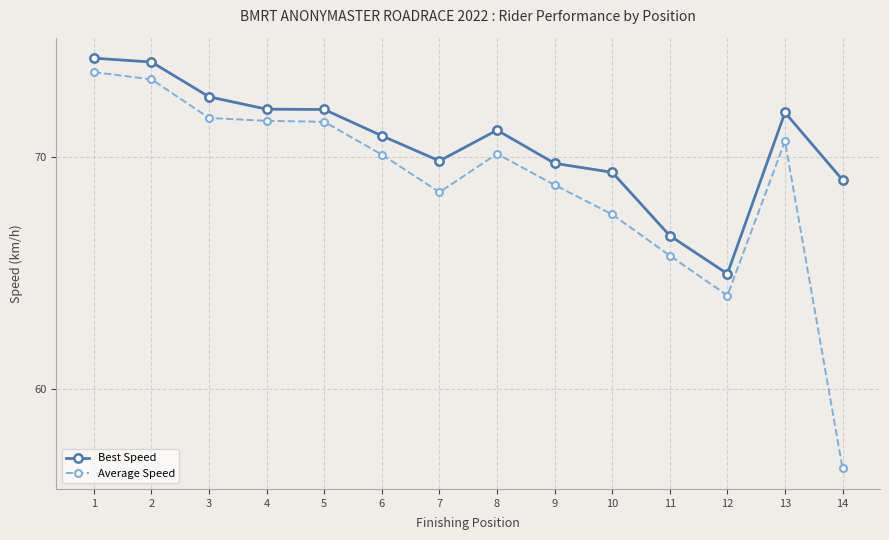

What is the approximate value of Average Speed at 9?

68.8